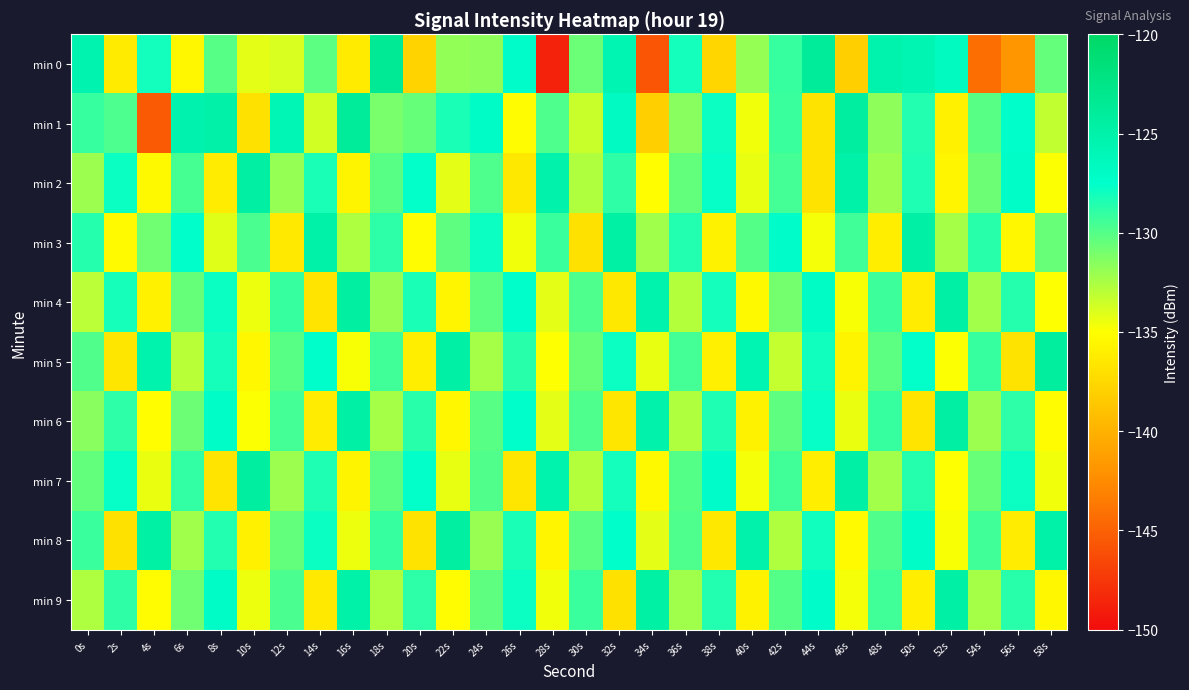

What is the greatest value displayed?

-123.5